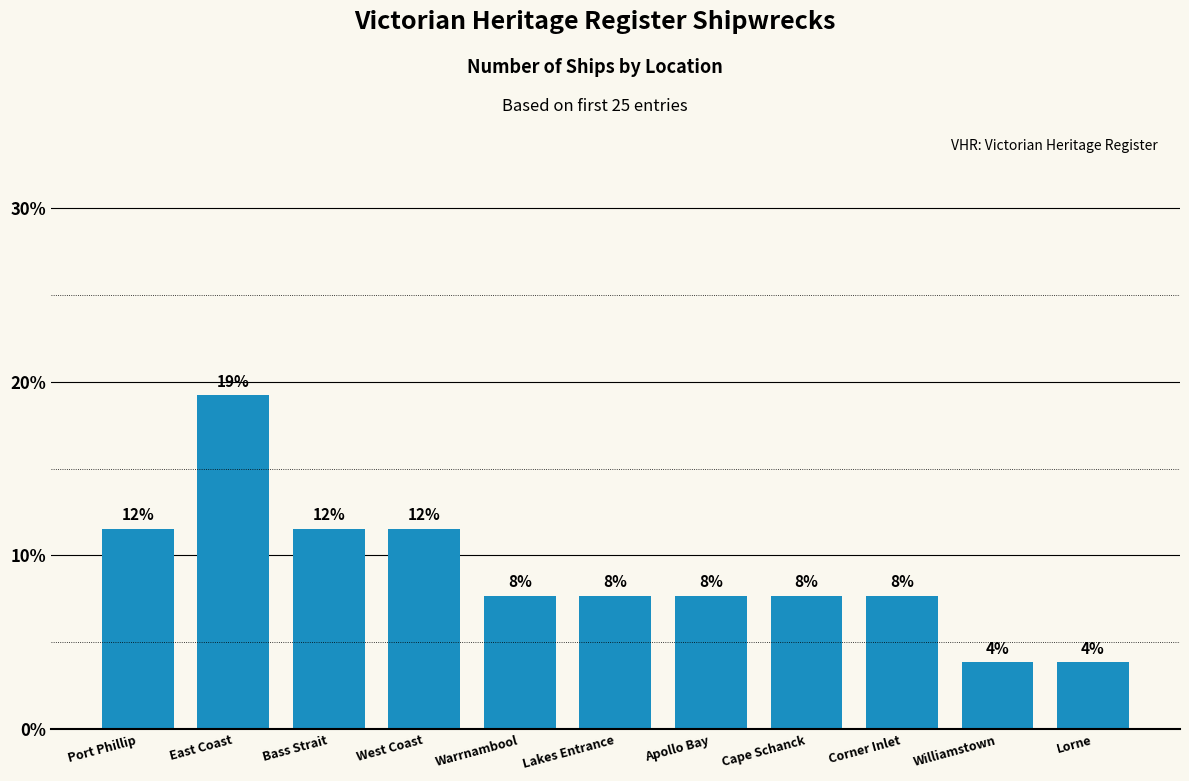

Does the chart contain any negative values?

No